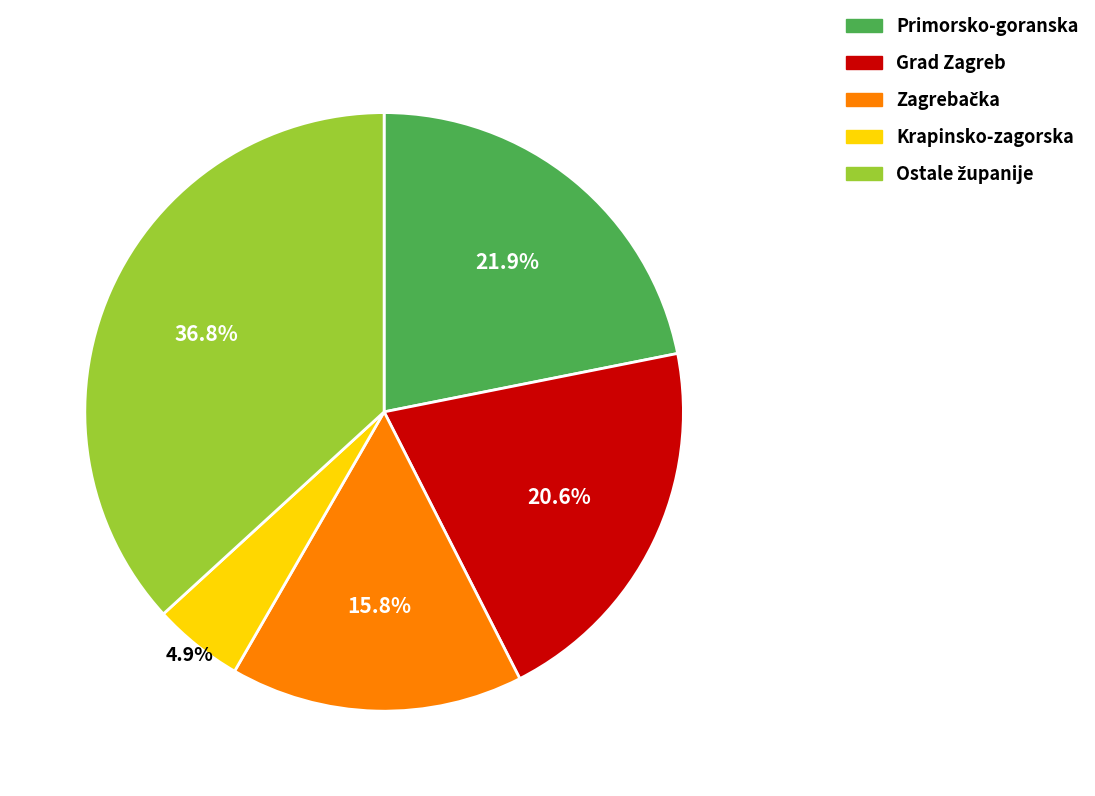

Between Grad Zagreb and Krapinsko-zagorska, which is larger?

Grad Zagreb